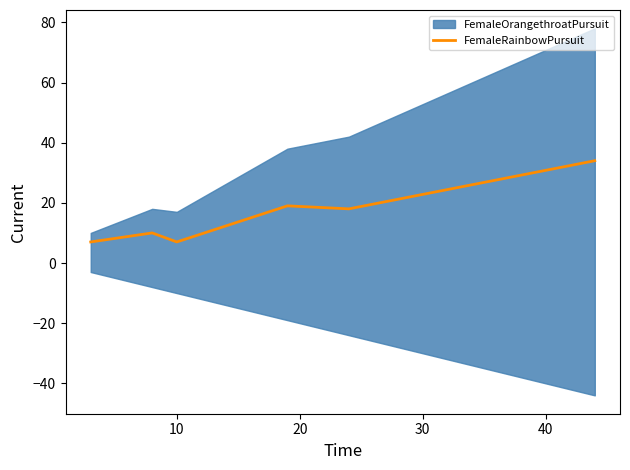

Reading left to right, extract all data points from this chart.

7	10	7	19	18	34